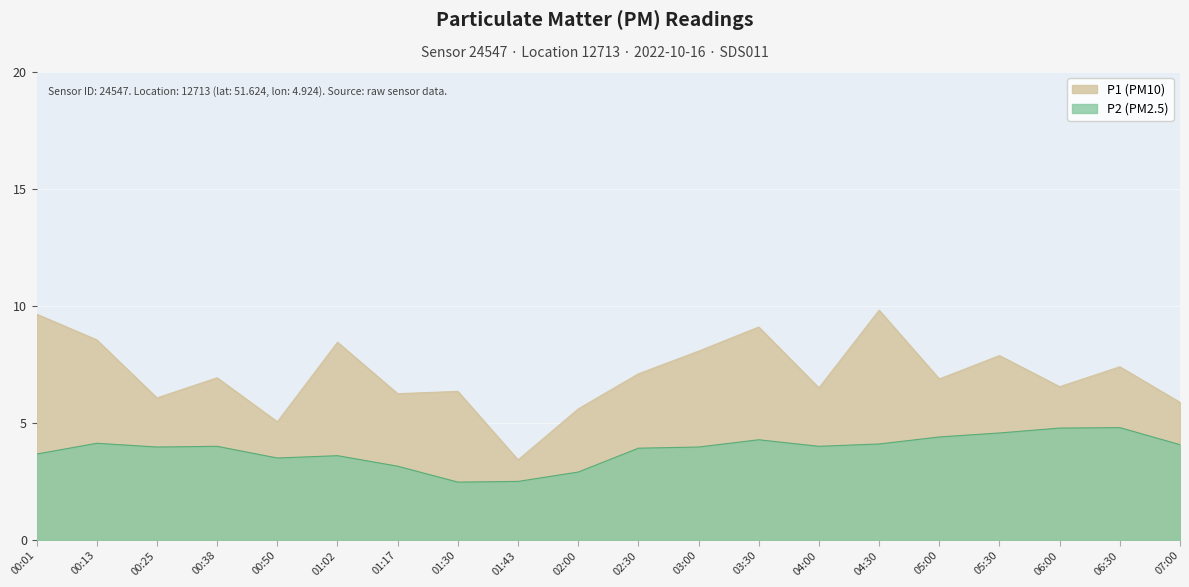

Which series changed the most between 03:30 and 04:00?

P1 (PM10)